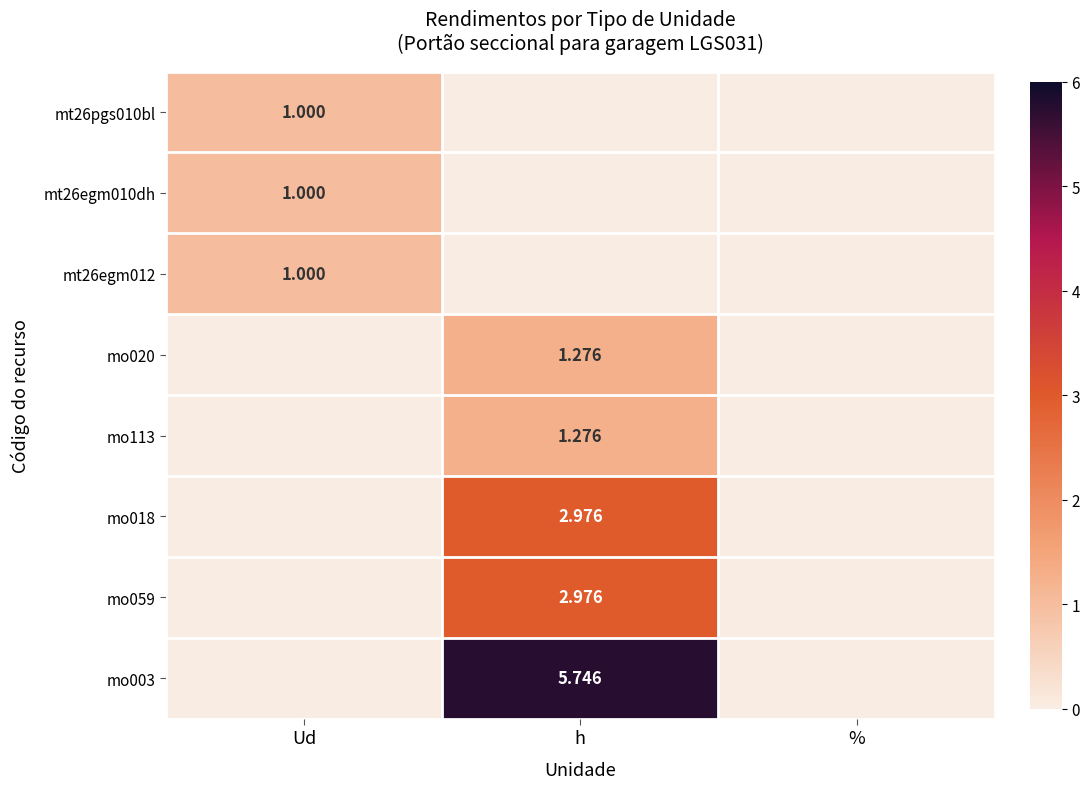

Which series has the largest range (max minus min)?

mo003